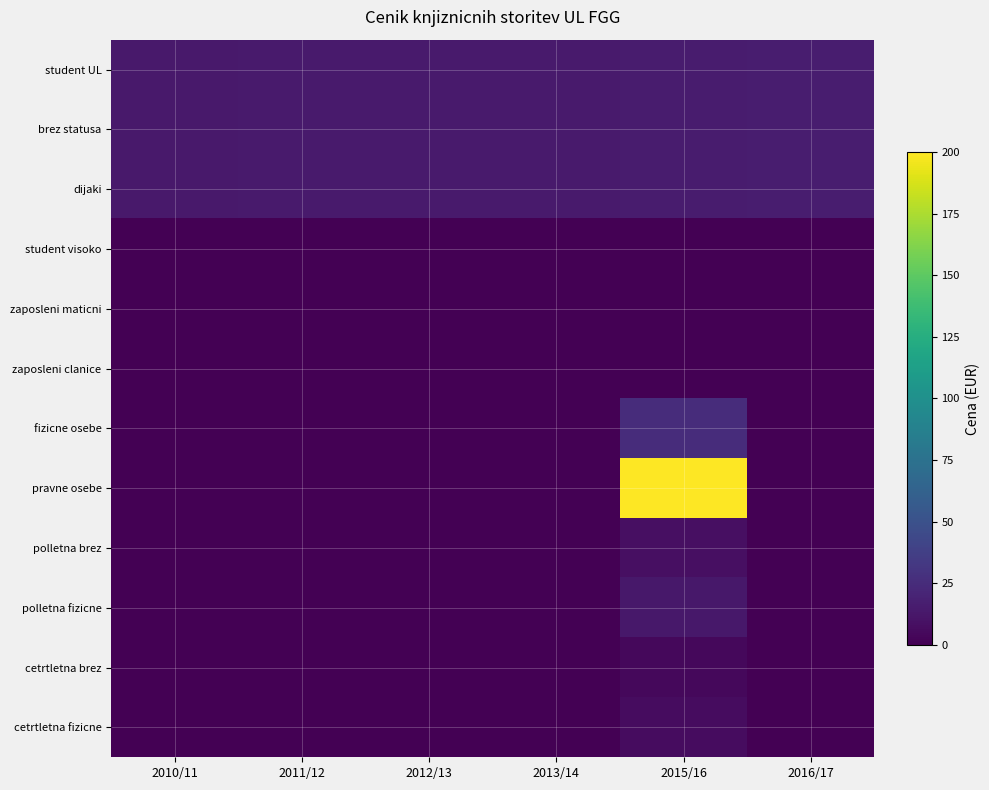

Which series has the widest spread of values?

pravne osebe